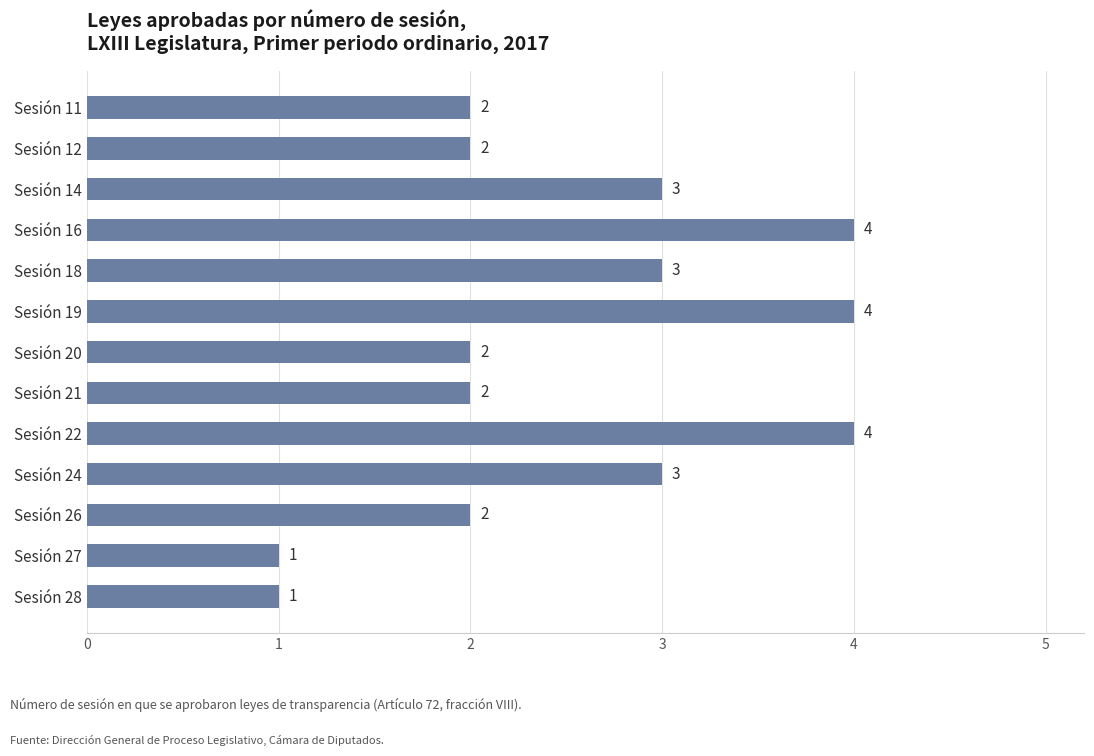

How many data points does each series have?

13